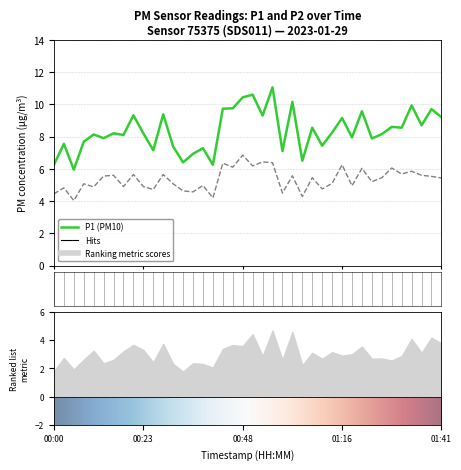

What is the average value of the P2 series?

5.3